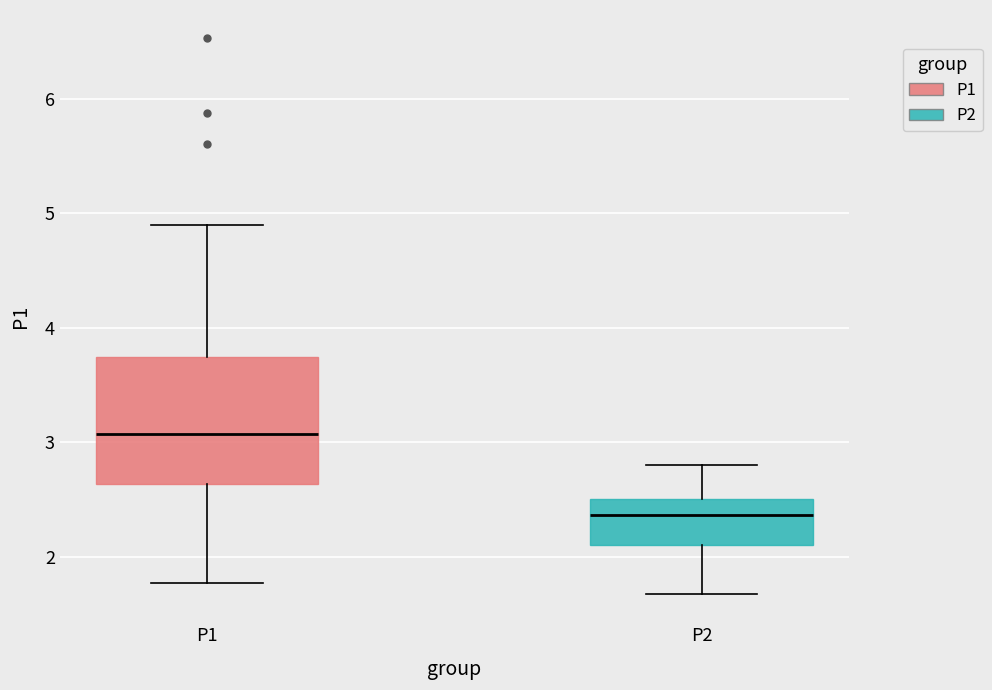

Reading left to right, transcribe this box plot: for each box, give where its median line is, the range the box spans, and where its two whiskers end, as read against the y-axis. The values are not printed on the chart, so give them approximately, as read against the axis.

P1: median 3.1, box 2.6 to 3.7, whiskers 1.8 to 4.9
P2: median 2.4, box 2.1 to 2.5, whiskers 1.7 to 2.8